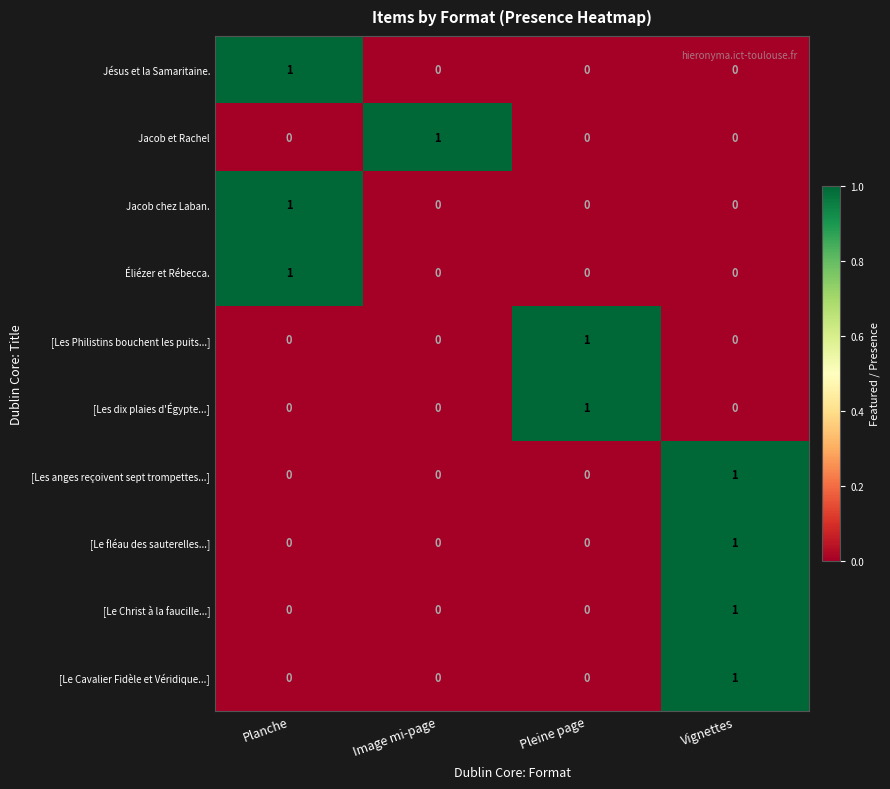

Count the Jacob chez Laban. values in the range 0 to 1.

4